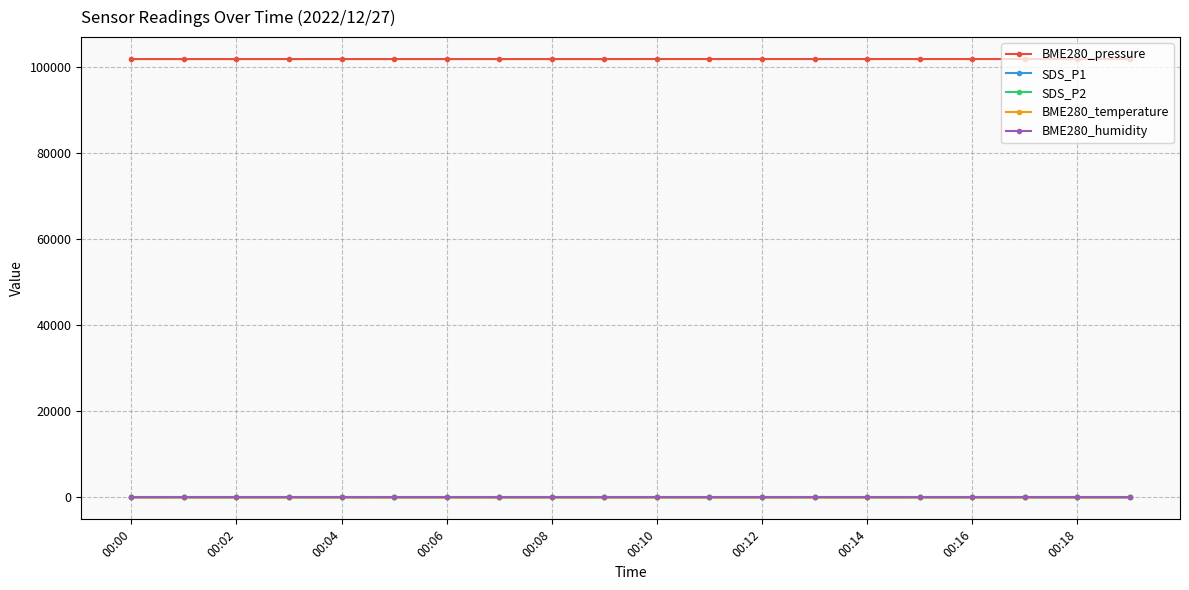

What is the difference between the maximum and minimum values in the BME280_temperature series?

0.2